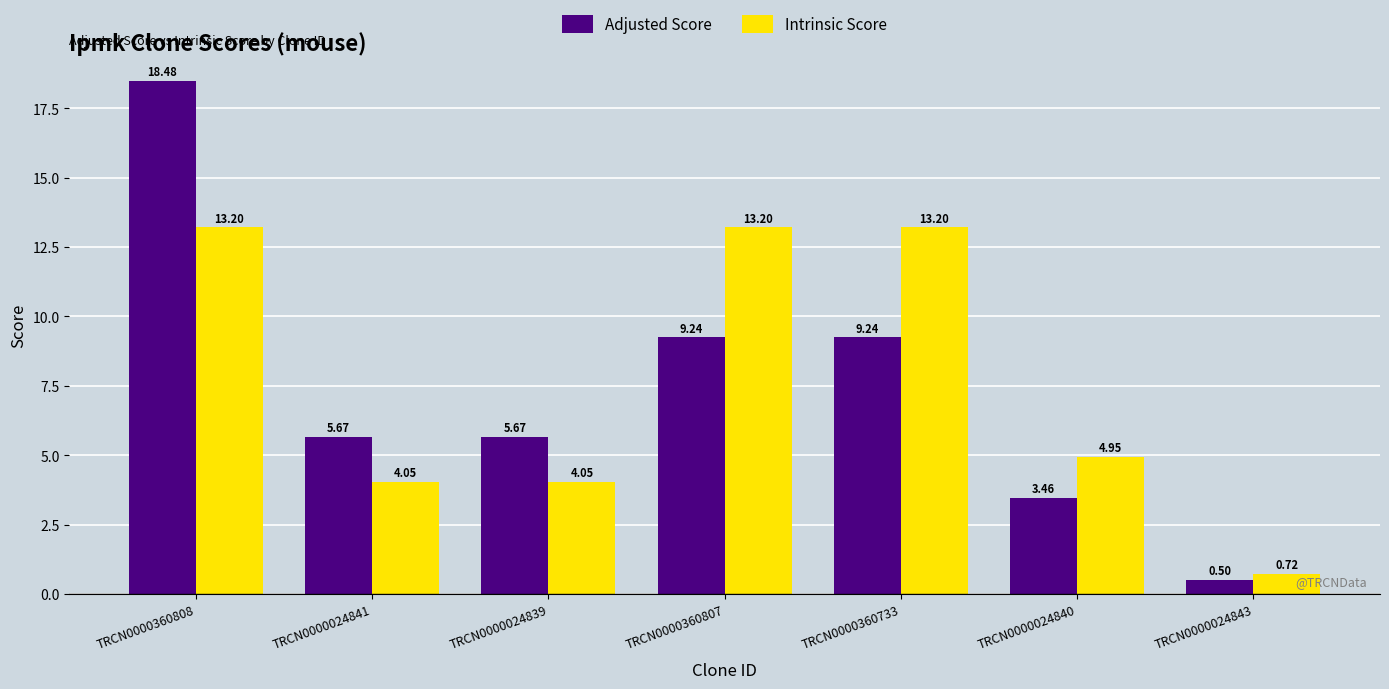

What is the difference between the highest and lowest values at TRCN0000024843?

0.2